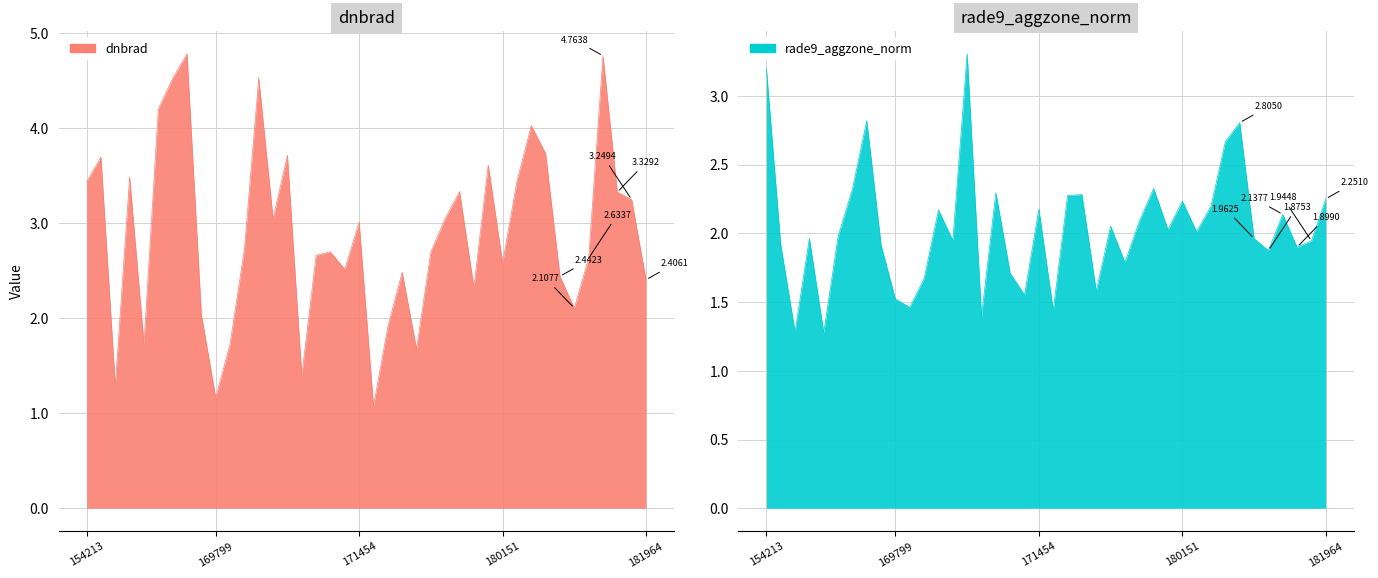

Between 154819 and 155937, which is larger?

154819